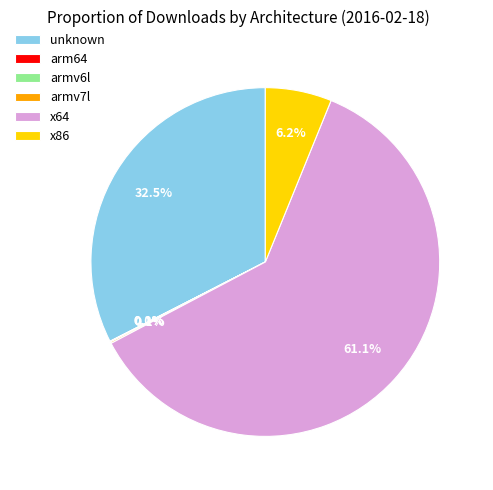

Approximately how many times larger is the value at x64 compared to x86?

9.9